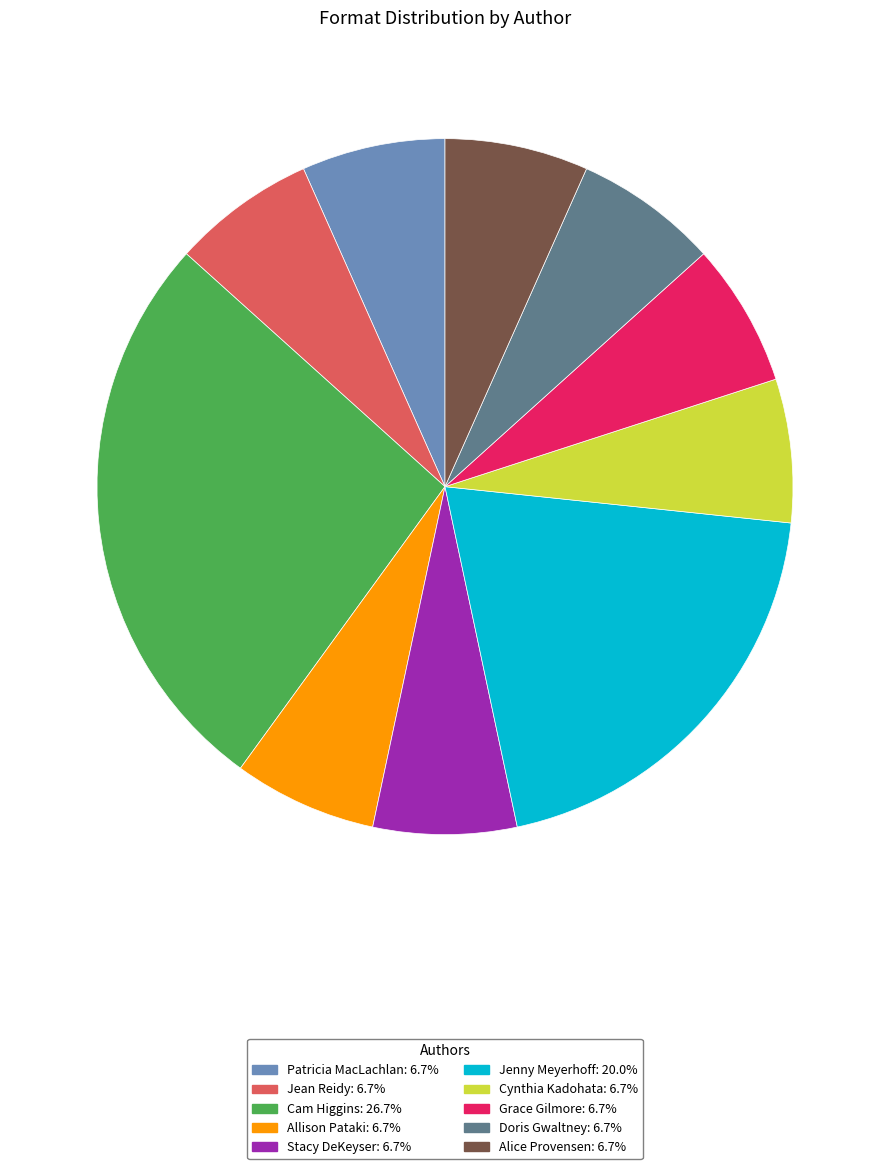

Does Cynthia Kadohata account for over 50% of the chart?

No